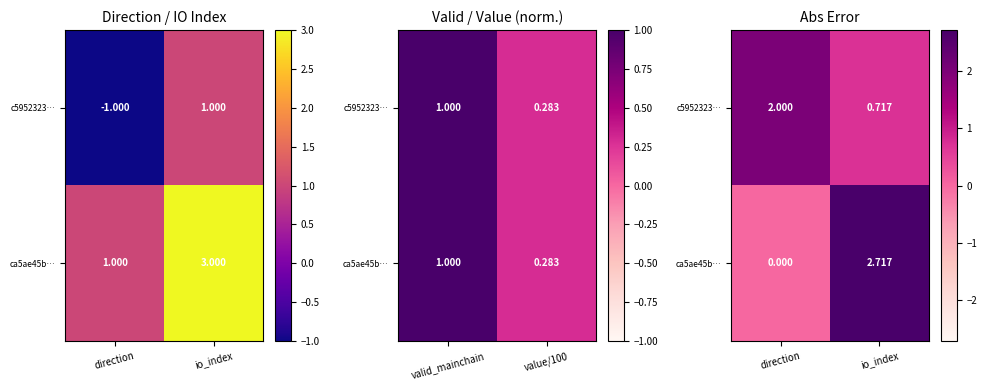

Count the number of data series in this chart.

2